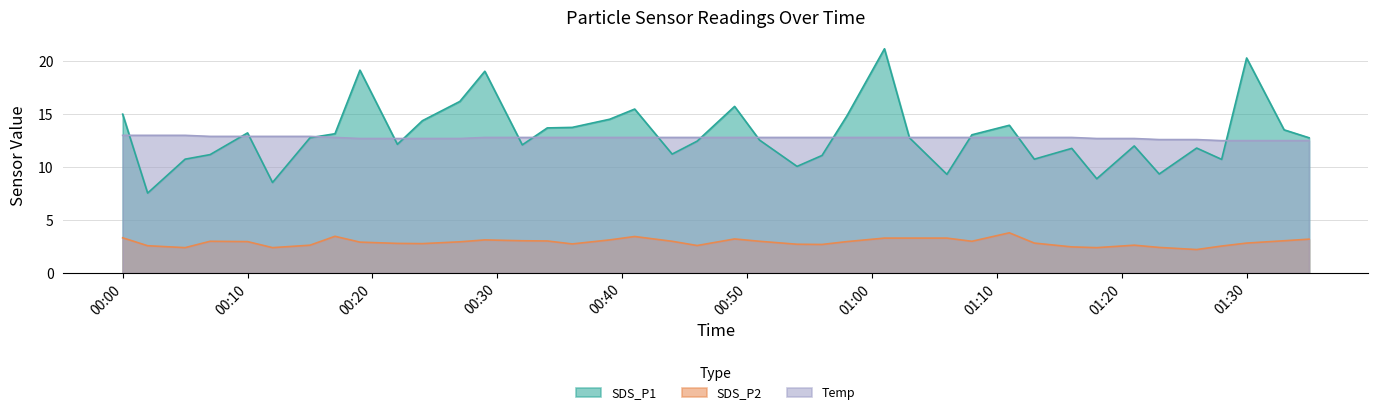

Which series has the widest spread of values?

SDS_P1